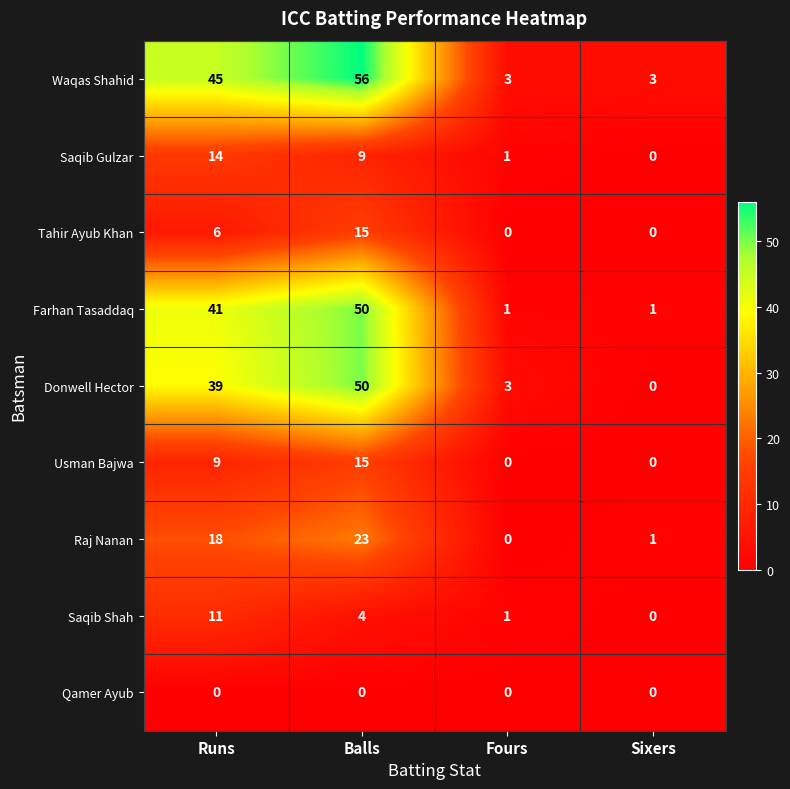

Which series has the widest spread of values?

Waqas Shahid